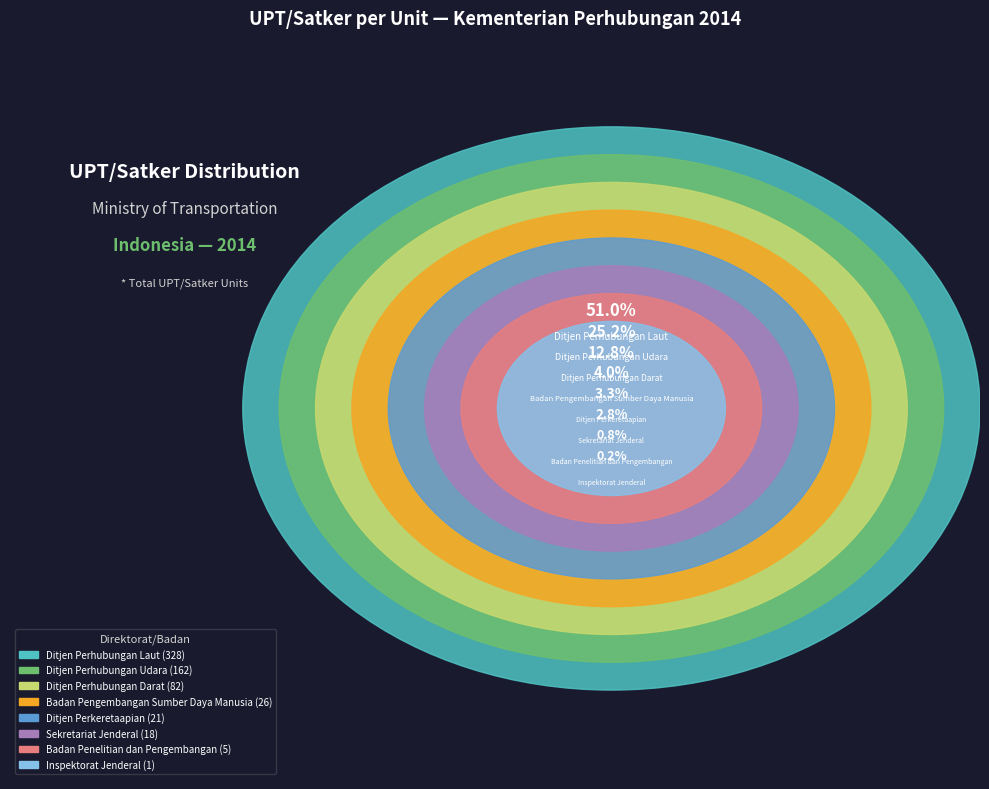

To the nearest percent, what is the difference between the largest and smallest slice percentages?

51%